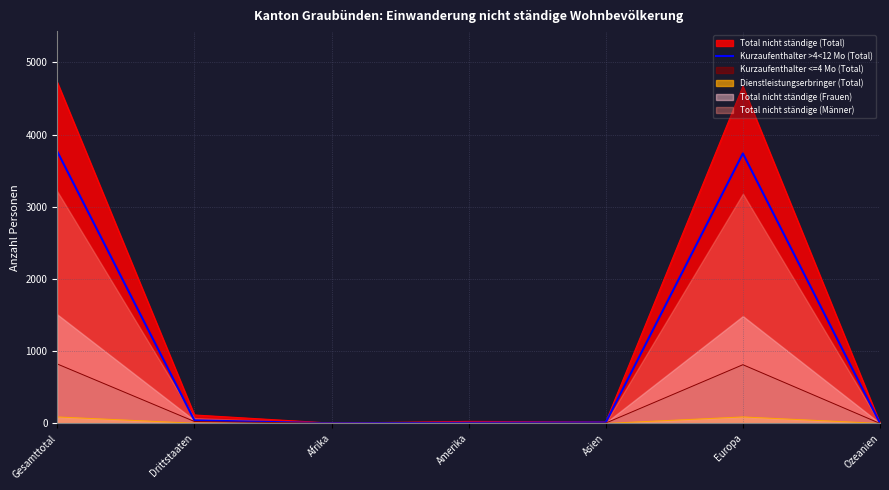

The value of Total nicht ständige (Total) at Gesamttotal is 4723. True or false?

True